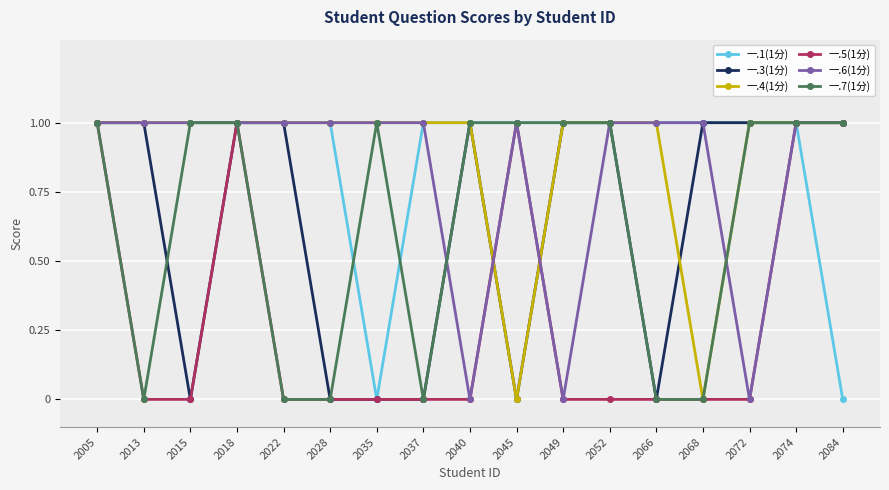

The value of 一.1(1分) at 2049 is 1. True or false?

True